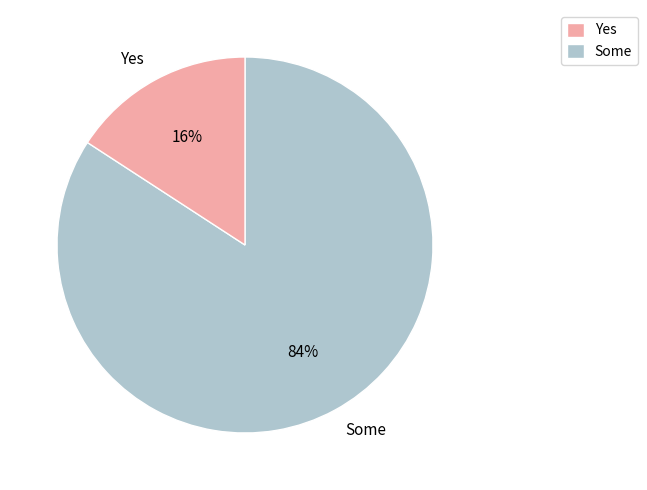

What is the largest slice in the pie chart?

Some